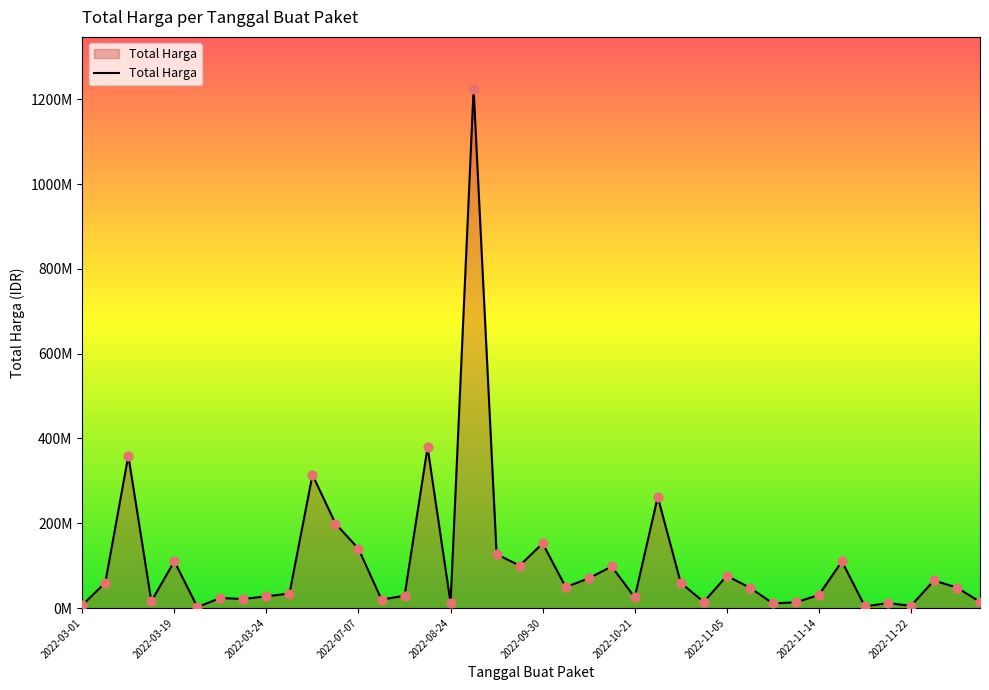

Is this an area chart (filled region under the line)?

Yes